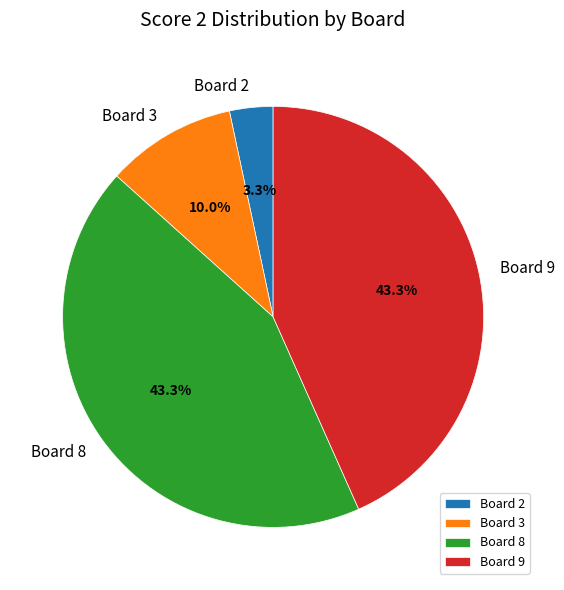

Is there any slice that represents more than half of the pie?

No